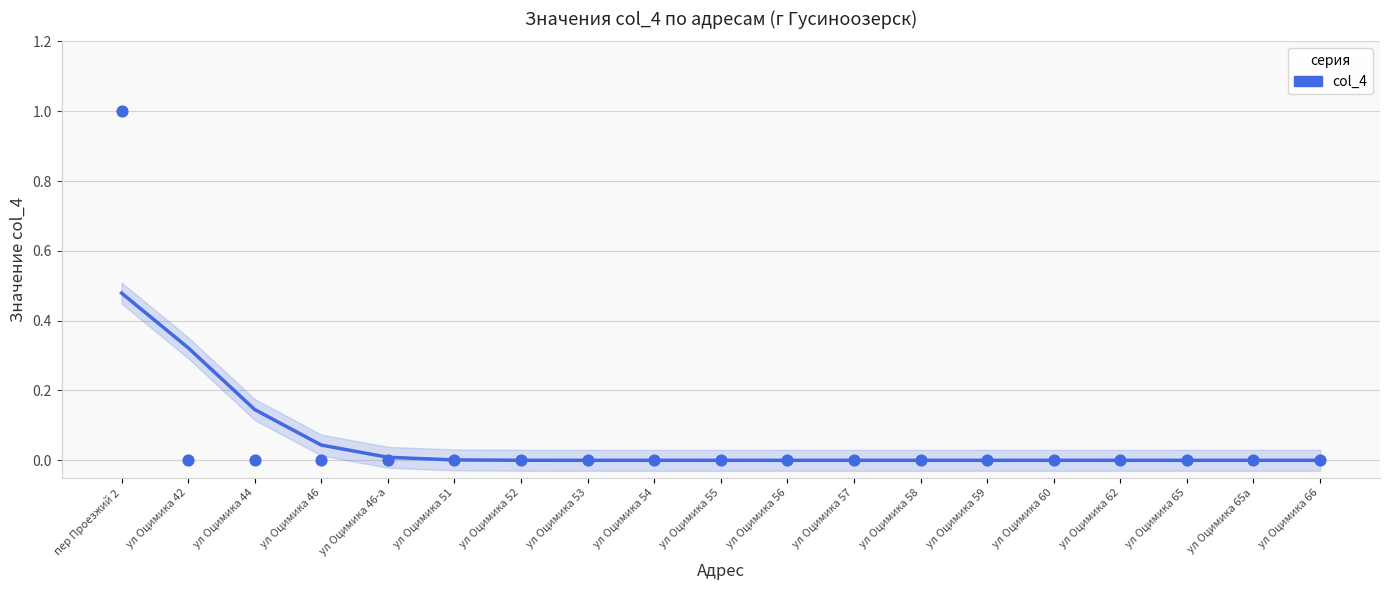

At how many categories does at least one series exceed 0?

7